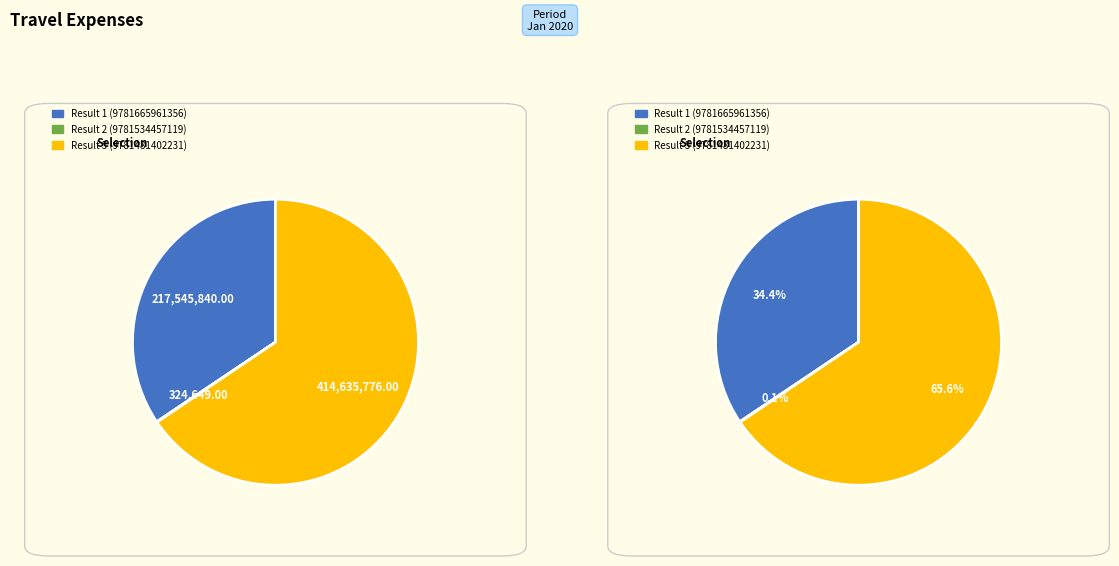

The Result 2 (9781534457119) slice represents 0% of the pie. True or false?

True